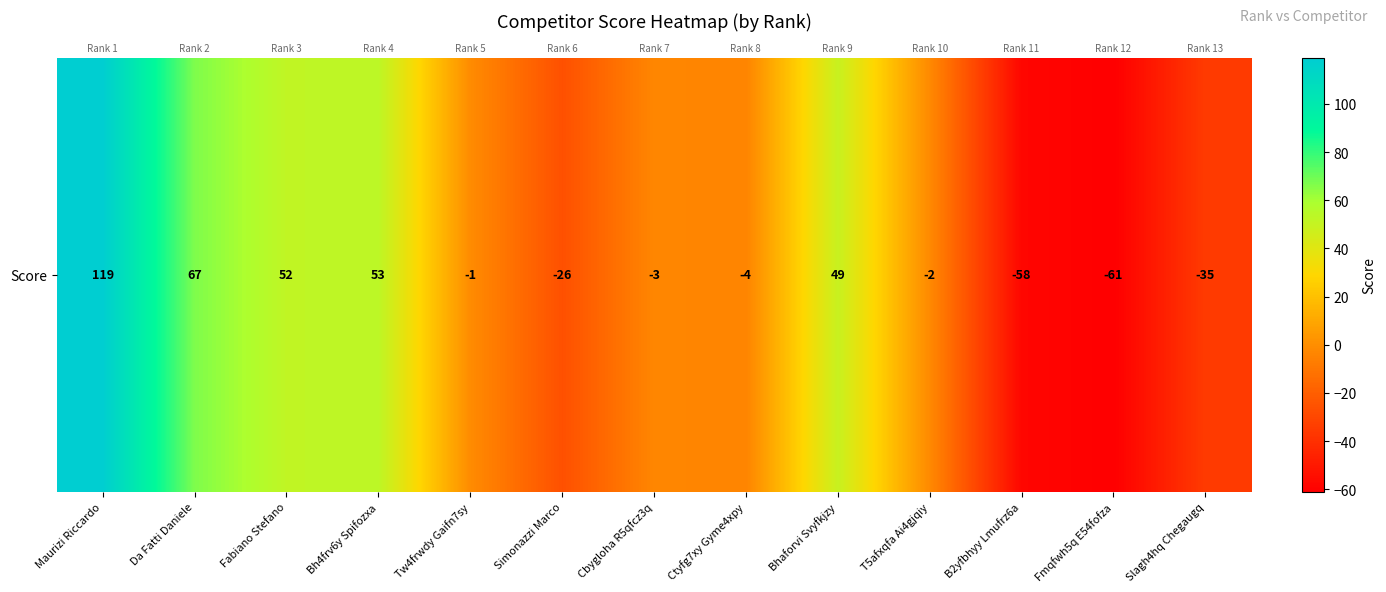

How many distinct data groups are displayed?

1